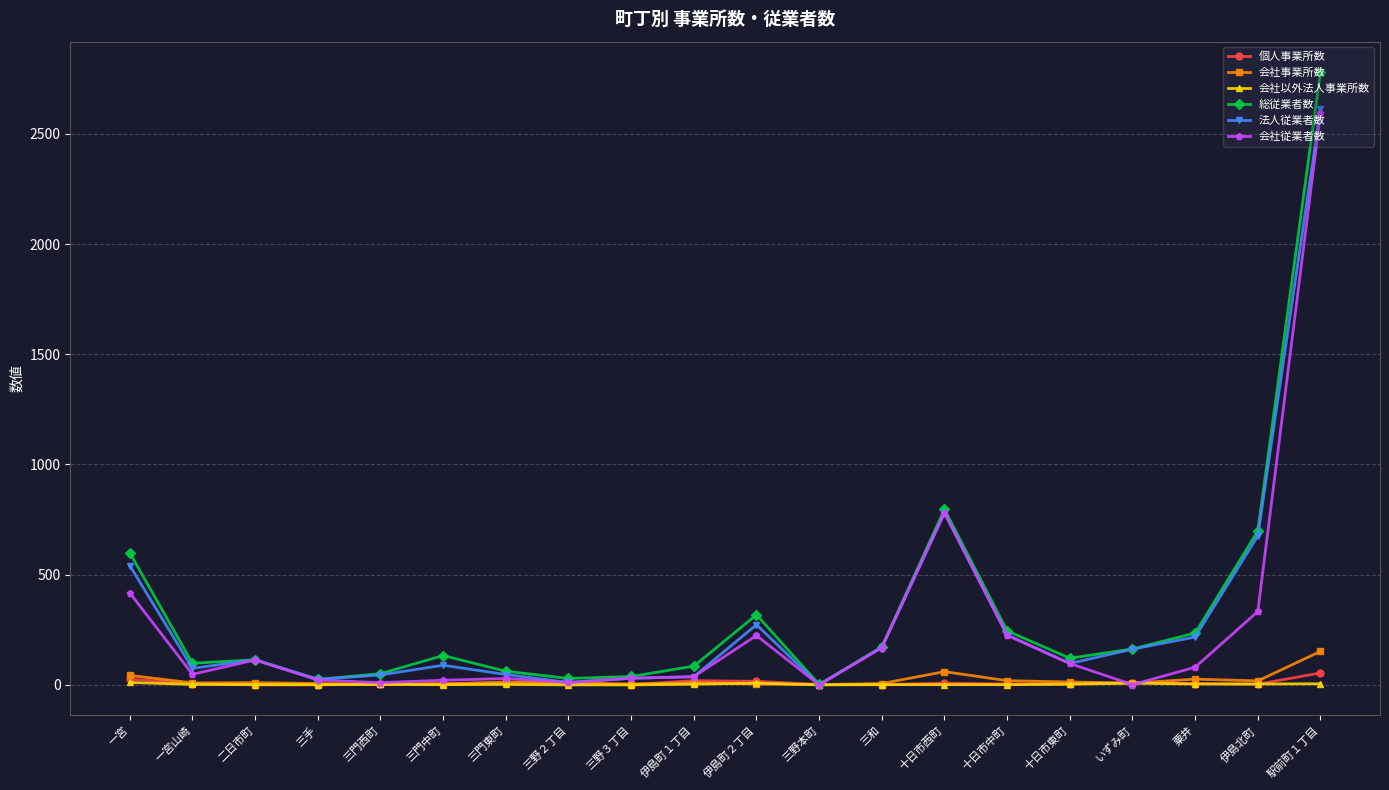

At which label does 個人事業所数 first exceed 6?

一宮